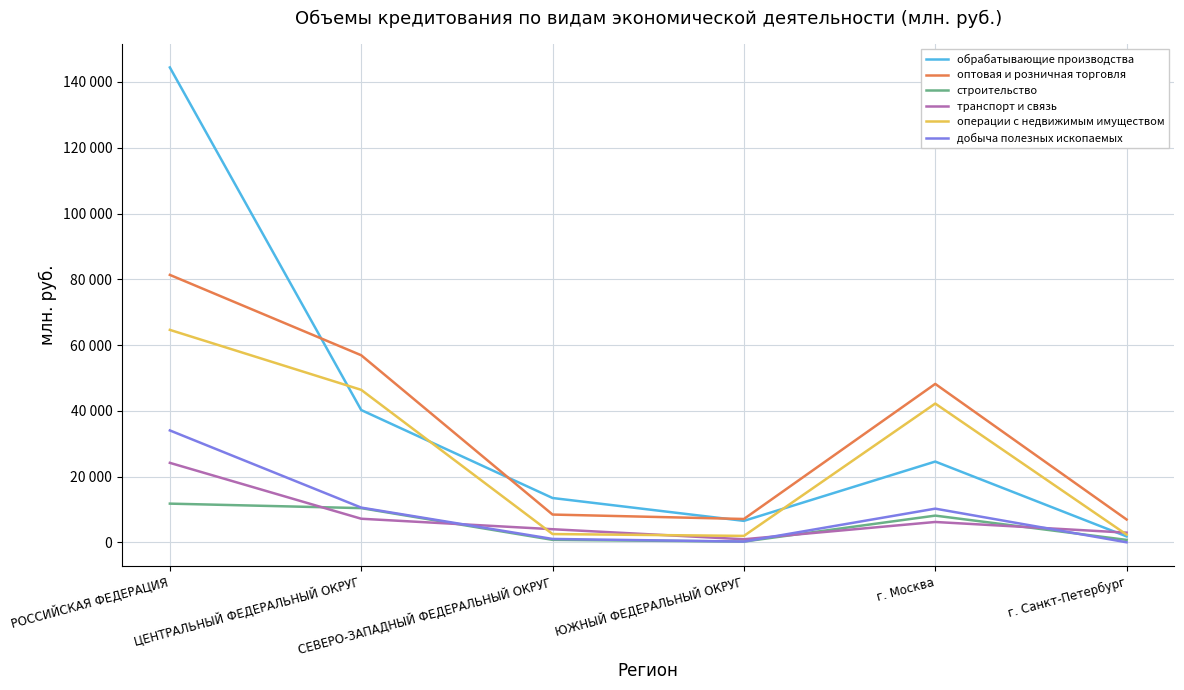

Is this an area chart (filled region under the line)?

No